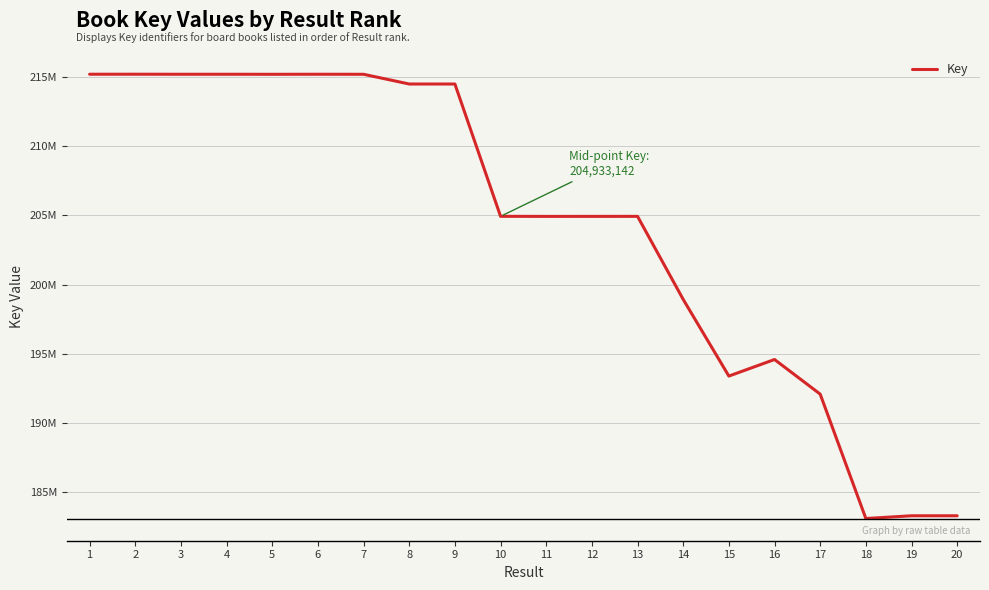

Does the chart have visible grid lines?

Yes